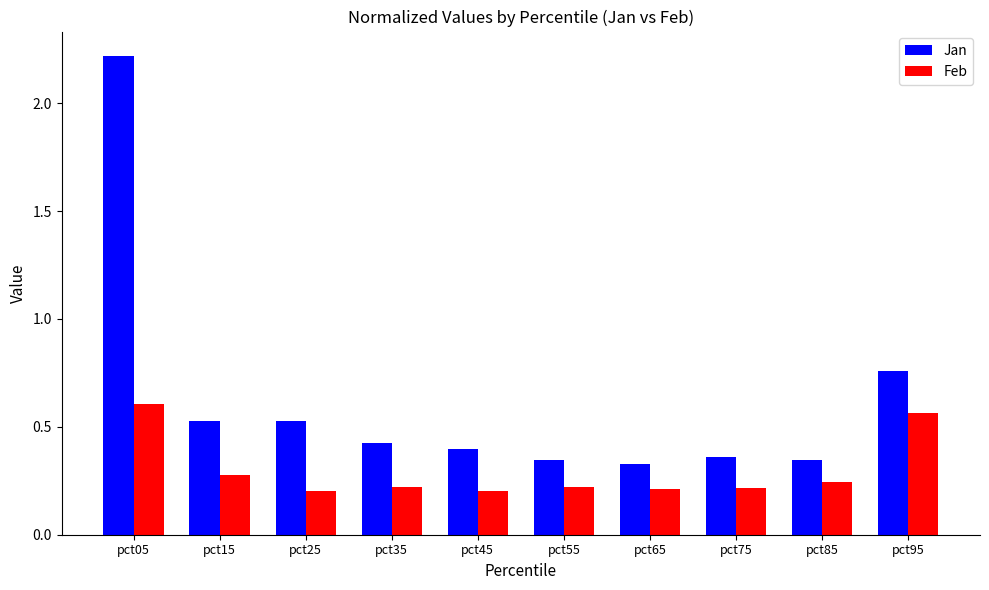

Count the Jan values in the range 0 to 1.

9